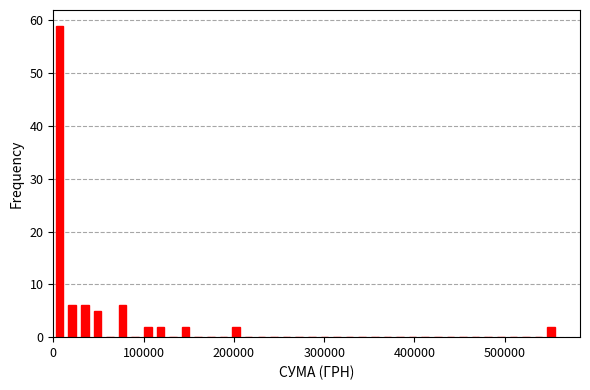

Around what value on the x-axis is the tallest bar? Give the approximate position of its centre, as read against the axis.

10000